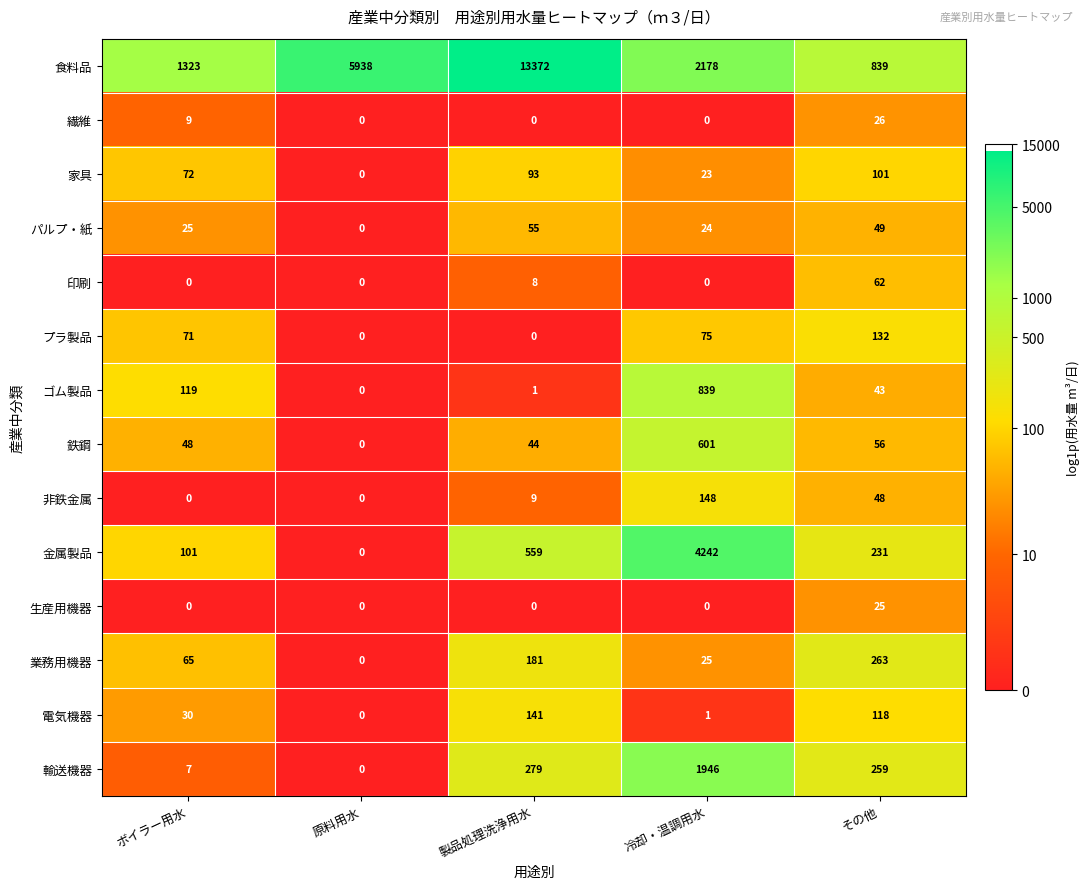

True or false: 食料品 has a value of 1213 at その他.

False